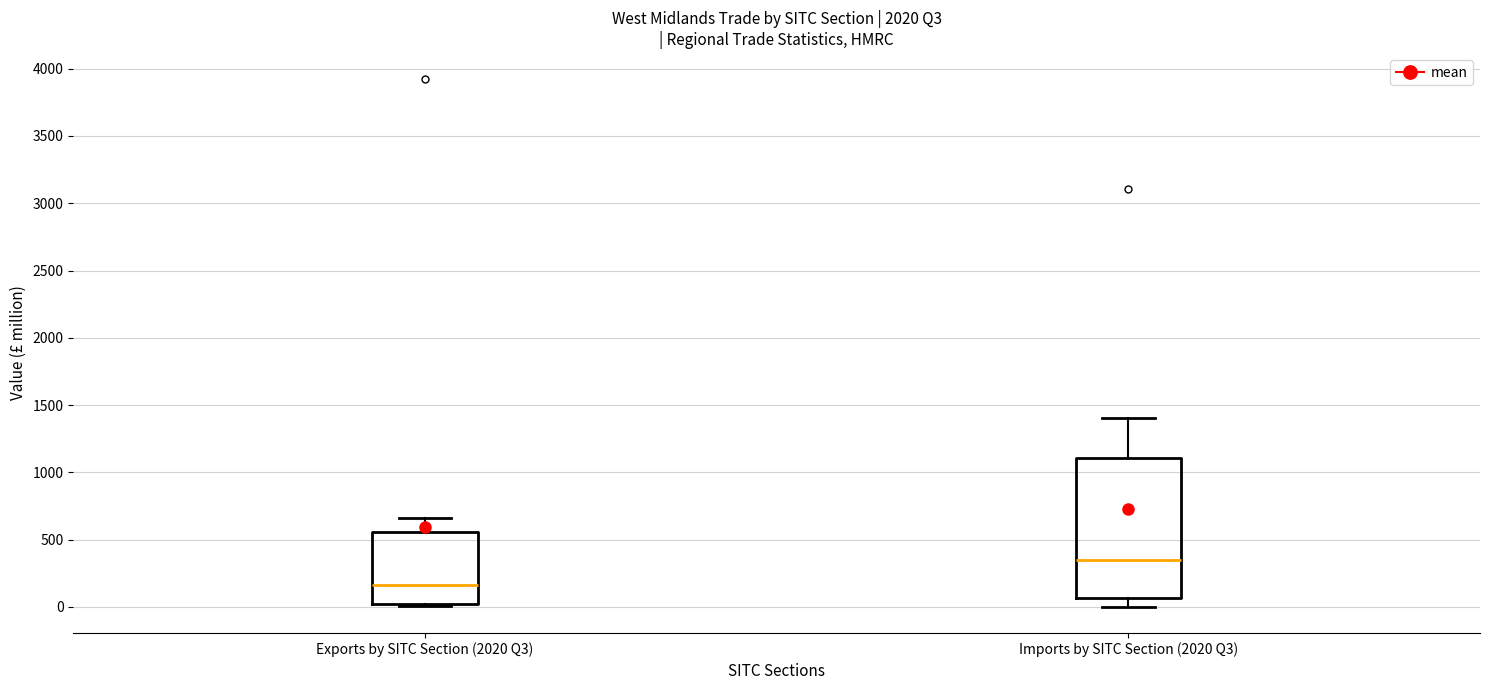

Which box has the highest median line?

Imports by SITC Section (2020 Q3)